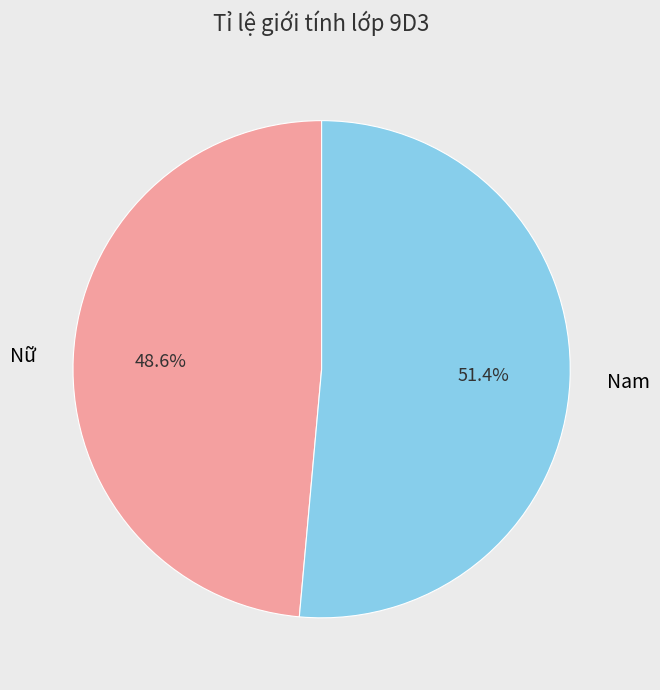

What percentage is NOT represented by Nữ?

51.4%